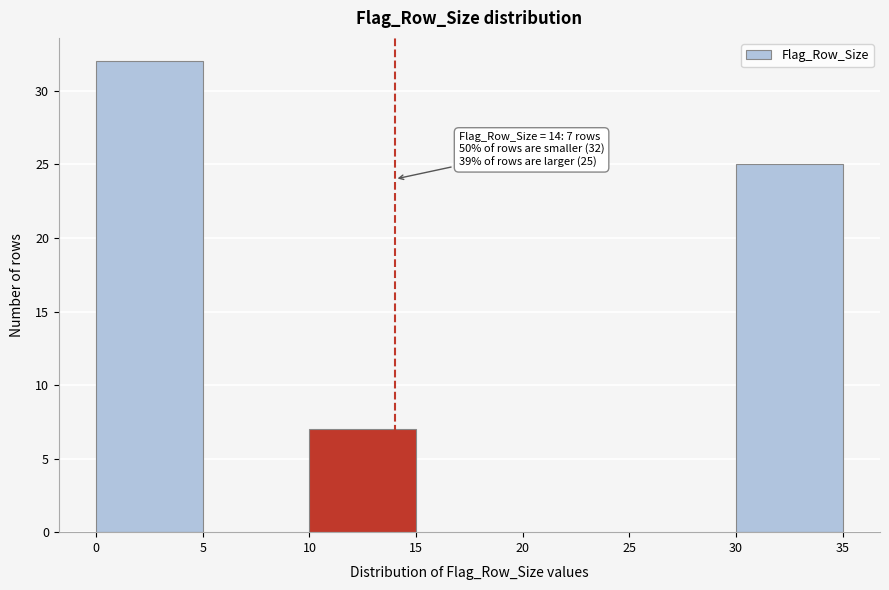

Over which range of the x-axis is the bar tallest?

0 to 5